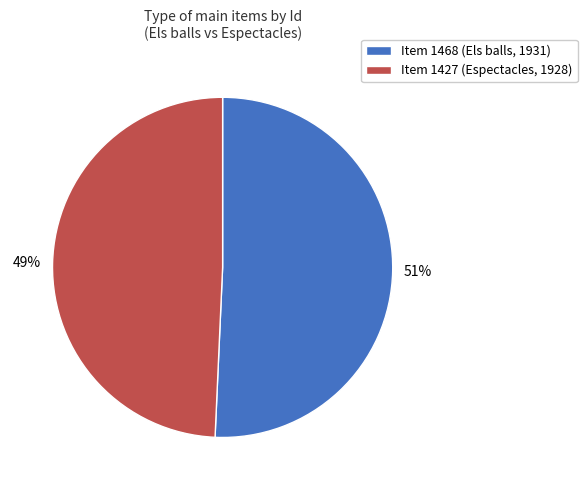

Between Item 1427 (Espectacles, 1928) and Item 1468 (Els balls, 1931), which is larger?

Item 1468 (Els balls, 1931)